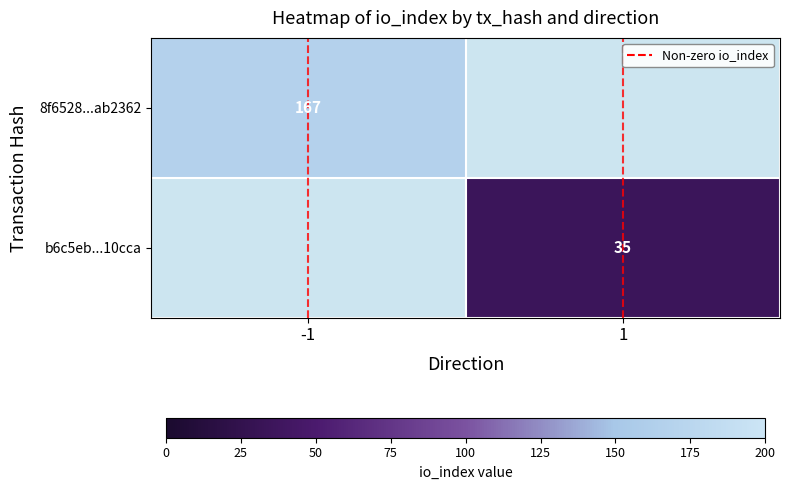

True or false: 8f6528...ab2362 has a value of 167 at -1.

True